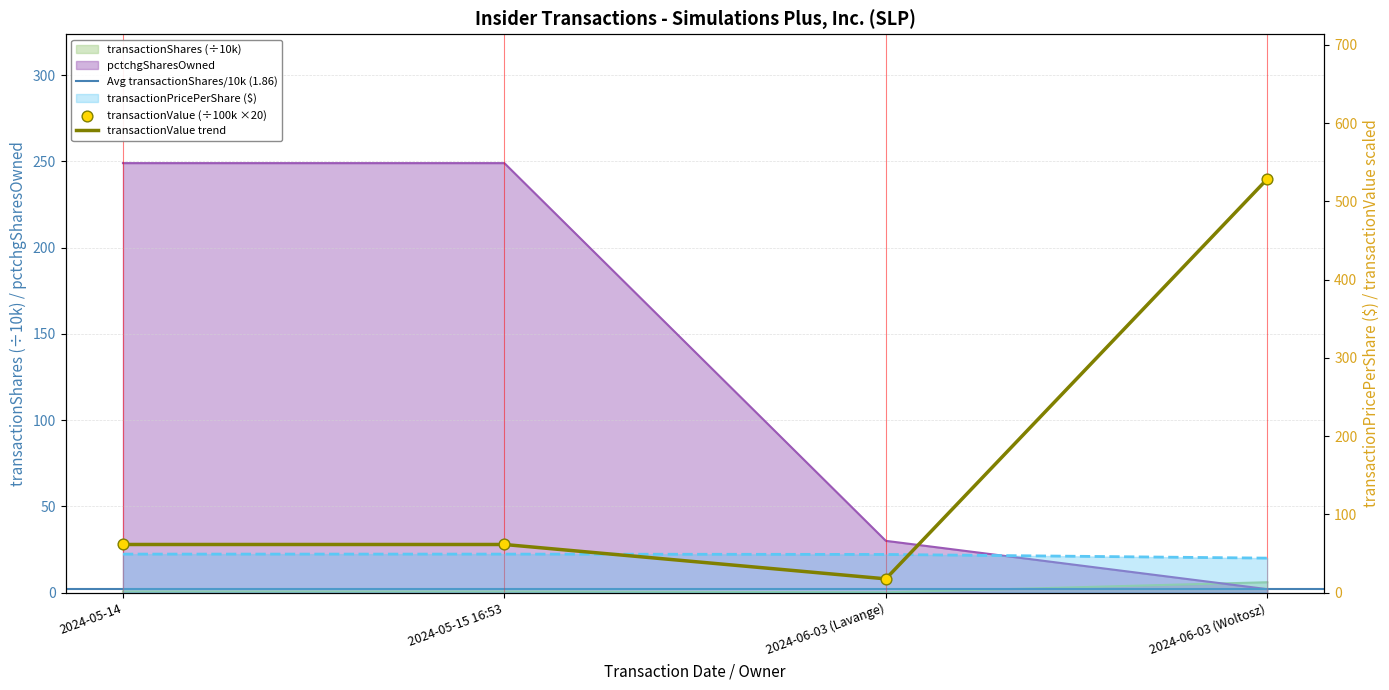

Which series reaches the maximum Y coordinate?

transactionValue